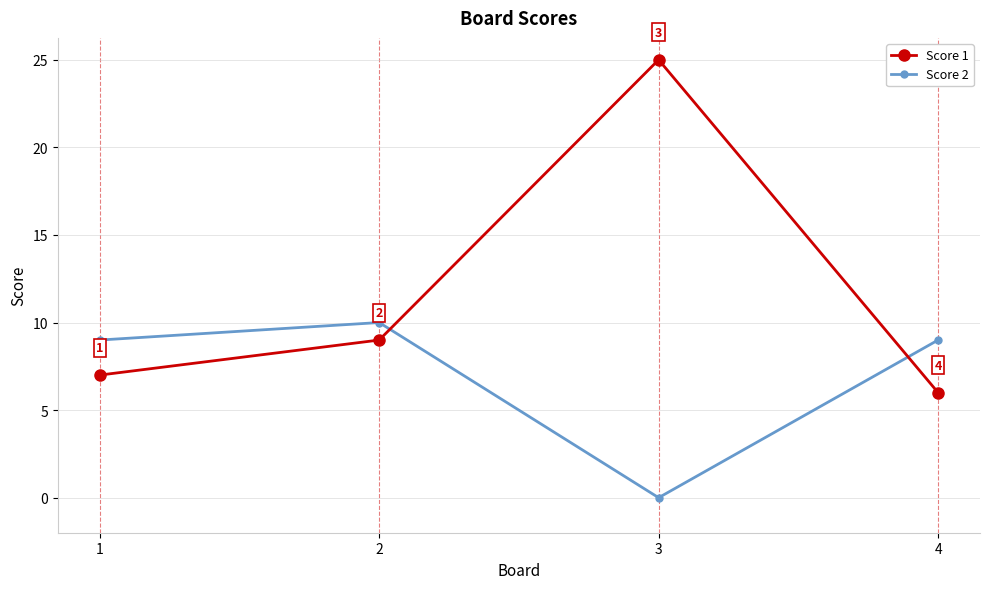

What is the approximate value of Score 2 at 4, to the nearest 5?

10